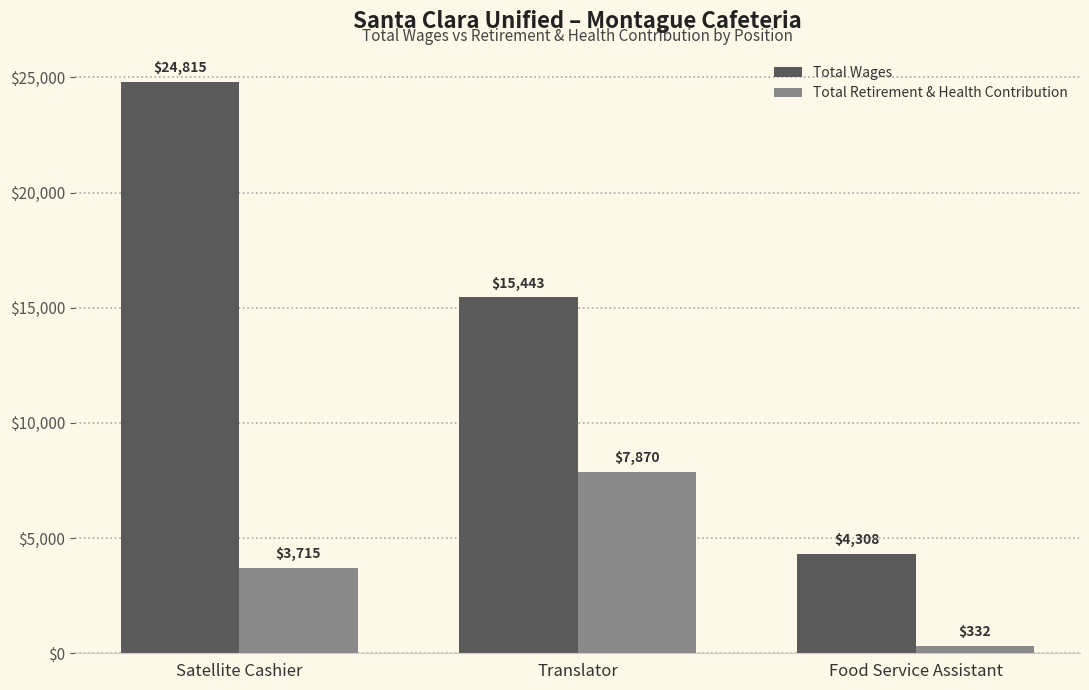

What are all the series names shown in the legend?

Total Wages, Total Retirement & Health Contribution